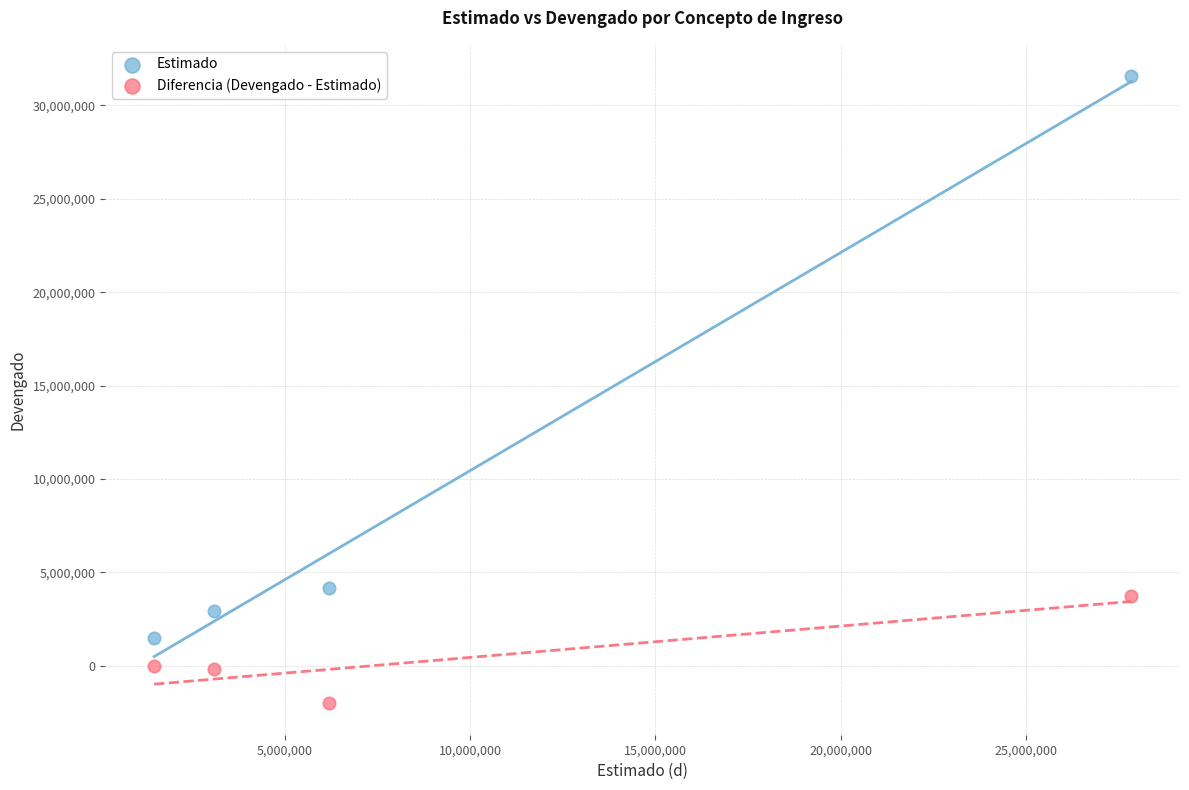

What are all the series names shown in the legend?

Estimado, Diferencia (Devengado - Estimado)